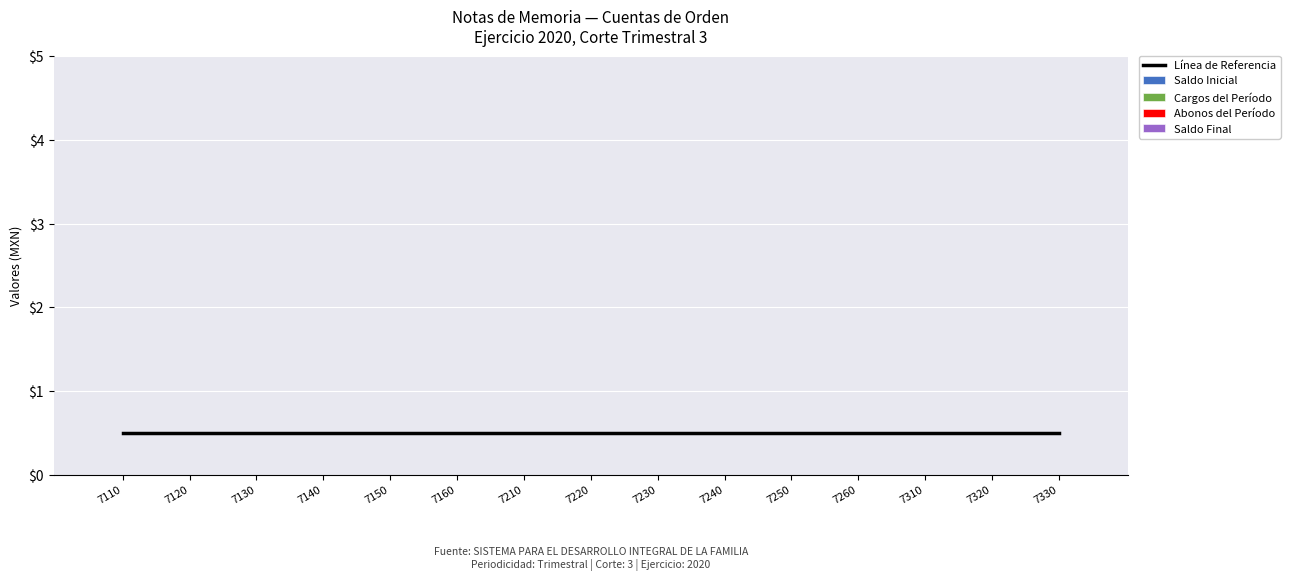

True or false: Cargos del Período has a value of 0.0 at 7250.

True